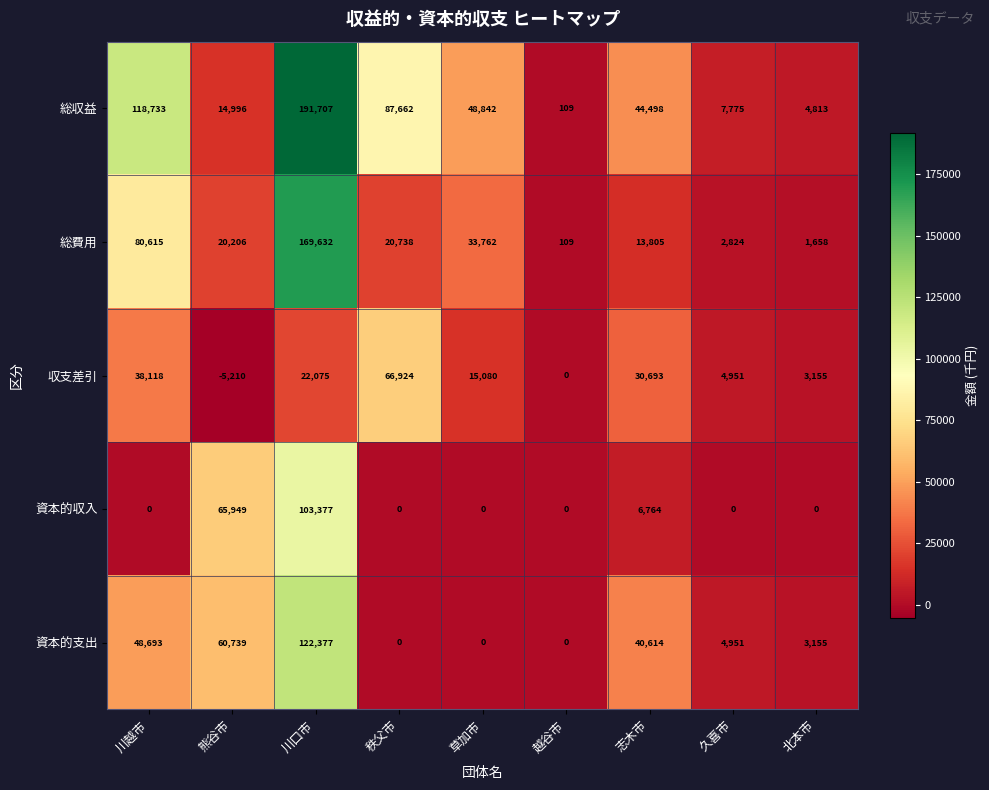

The value of 総費用 at 久喜市 is 2824. True or false?

True